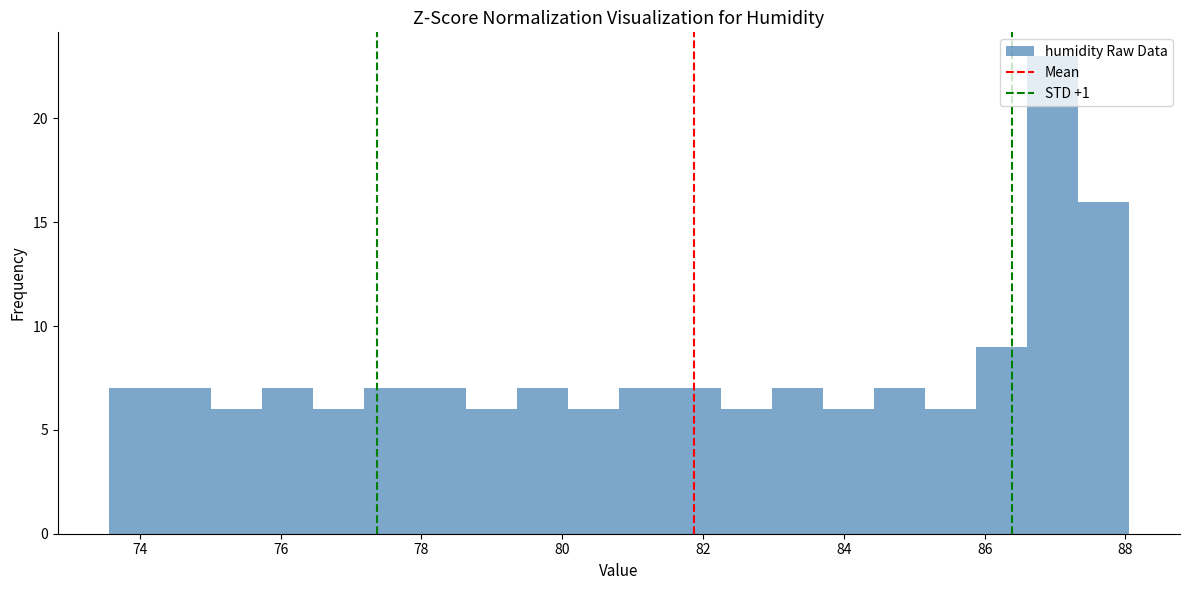

Around what value on the x-axis is the tallest bar? Give the approximate position of its centre, as read against the axis.

87.0